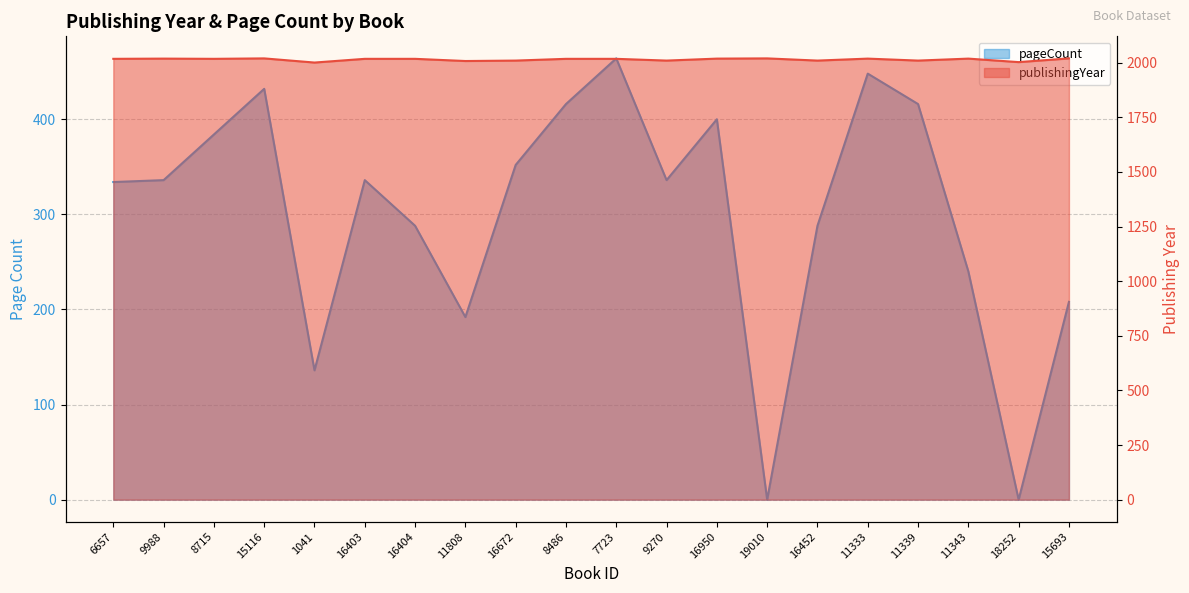

The pageCount series shows 288 at 16452. True or false?

True